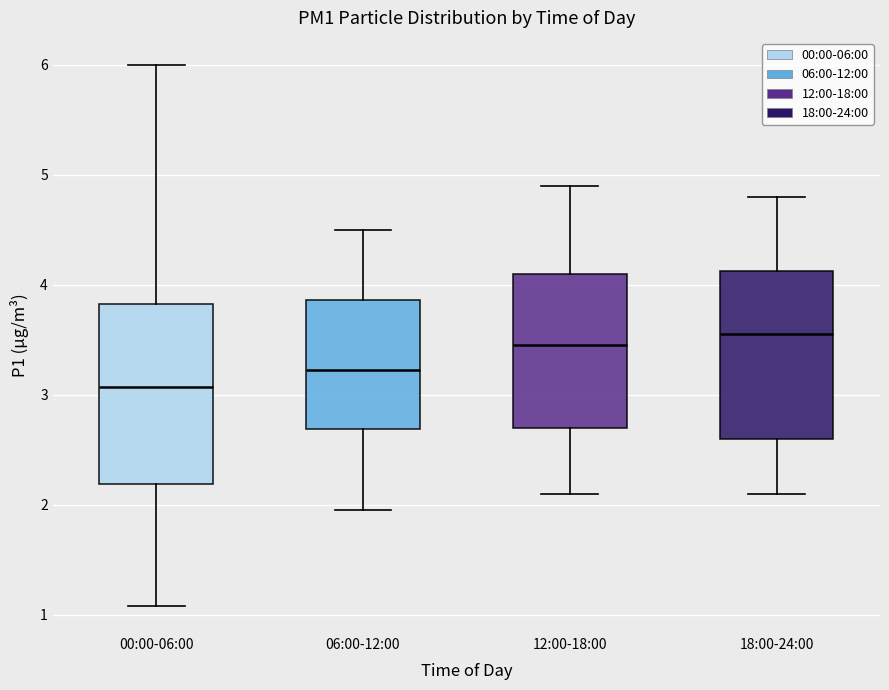

Comparing the boxes themselves (not the whiskers), which one is the tallest?

00:00-06:00